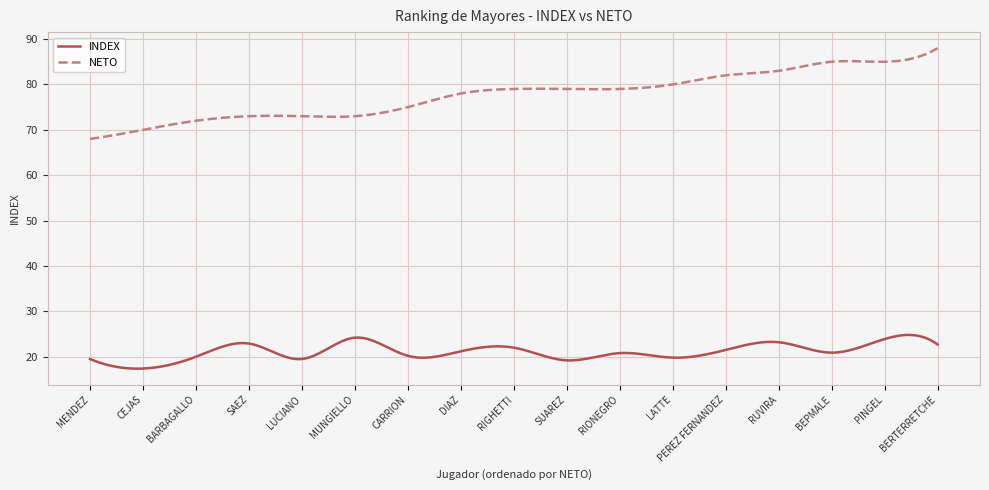

What is the highest value of the NETO series?

88.0